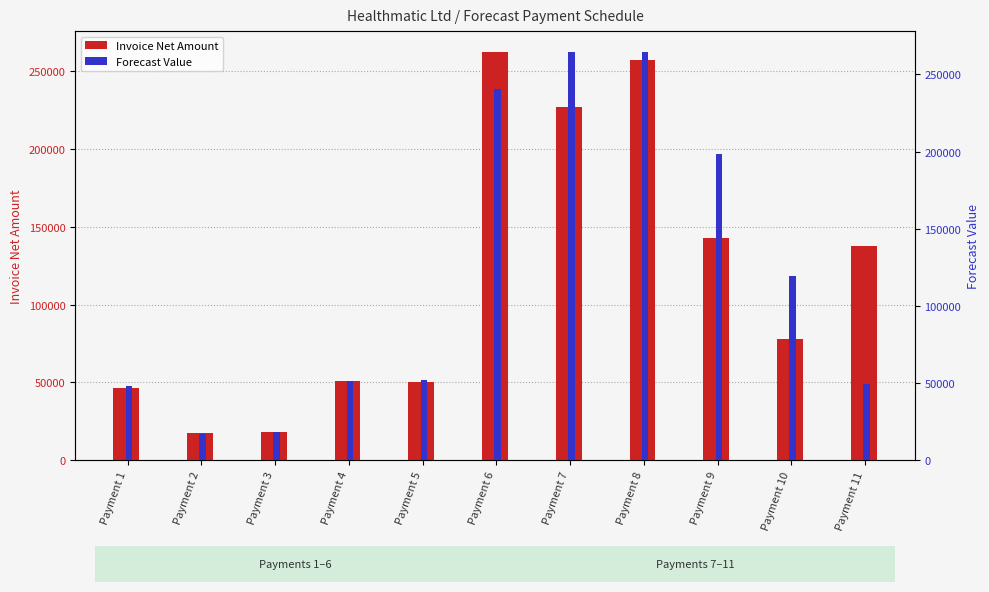

At how many categories does at least one series exceed 178989?

4